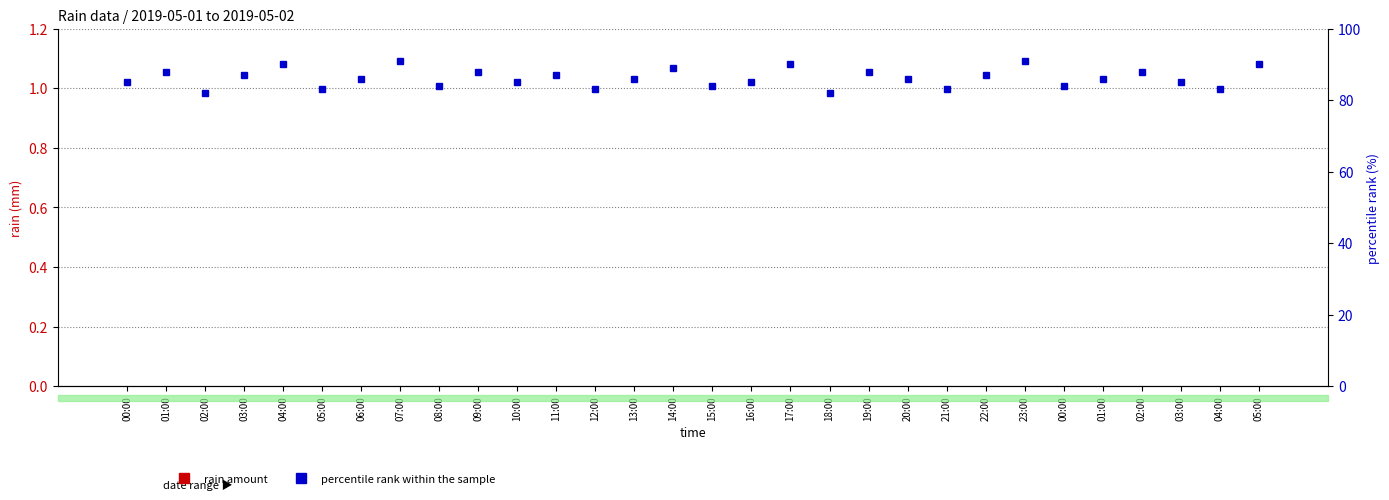

List the series in order of their overall mean, lowest first.

rain amount, percentile rank within the sample